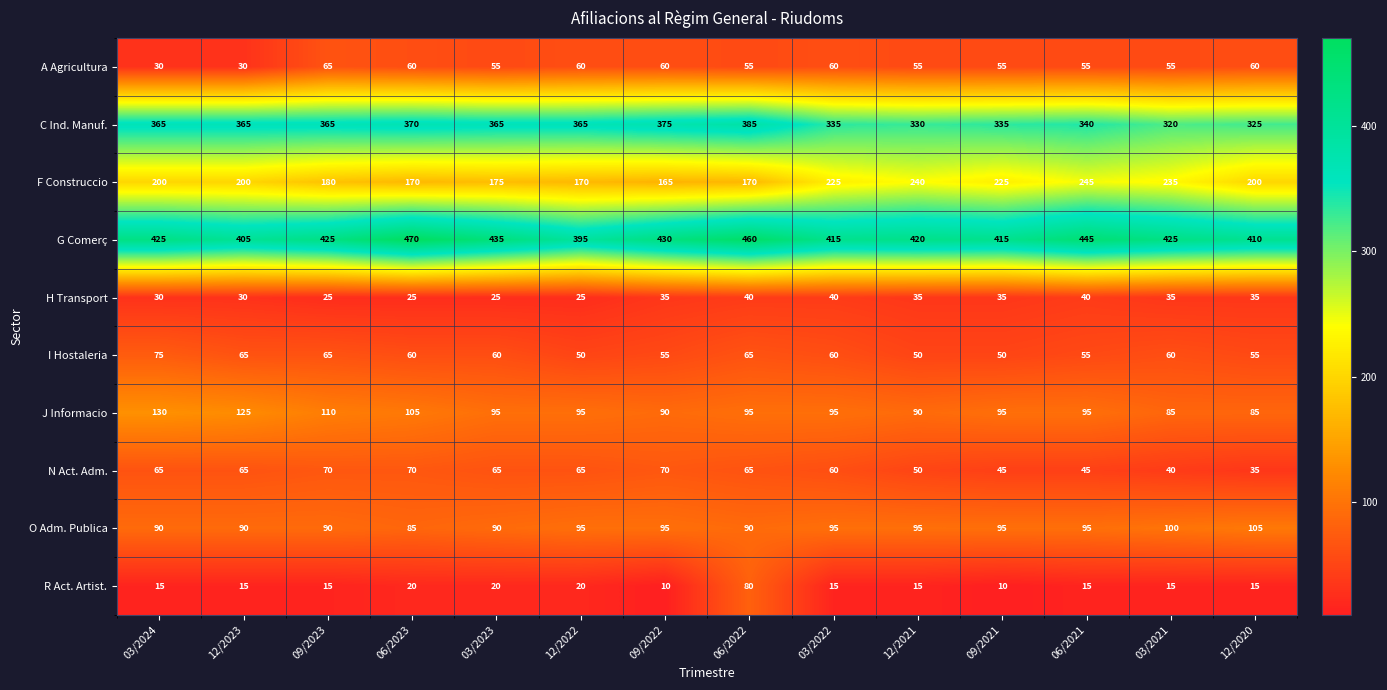

Rank the series by their maximum value, from highest to lowest.

G Comerç, C Ind. Manuf., F Construccio, J Informacio, O Adm. Publica, R Act. Artist., I Hostaleria, N Act. Adm., A Agricultura, H Transport